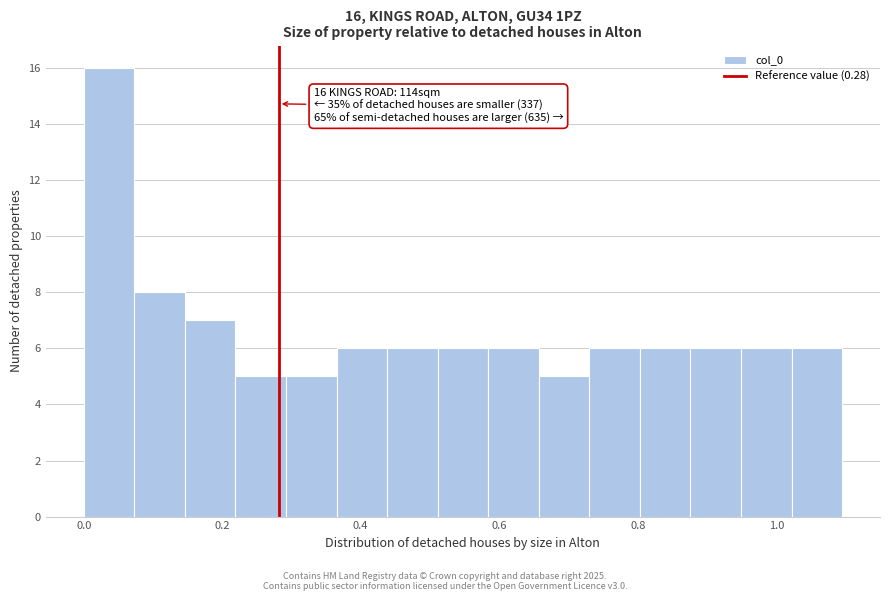

Around what value on the x-axis is the tallest bar? Give the approximate position of its centre, as read against the axis.

0.04